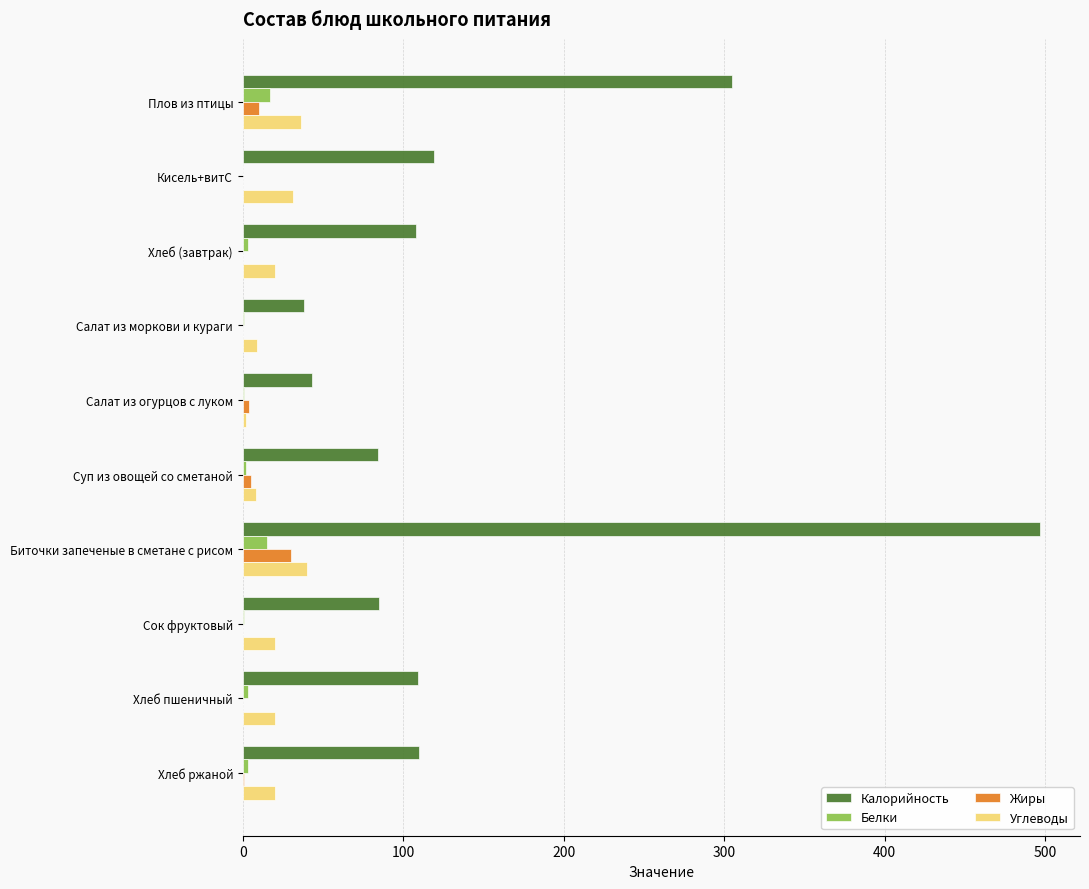

How many data points does each series have?

10